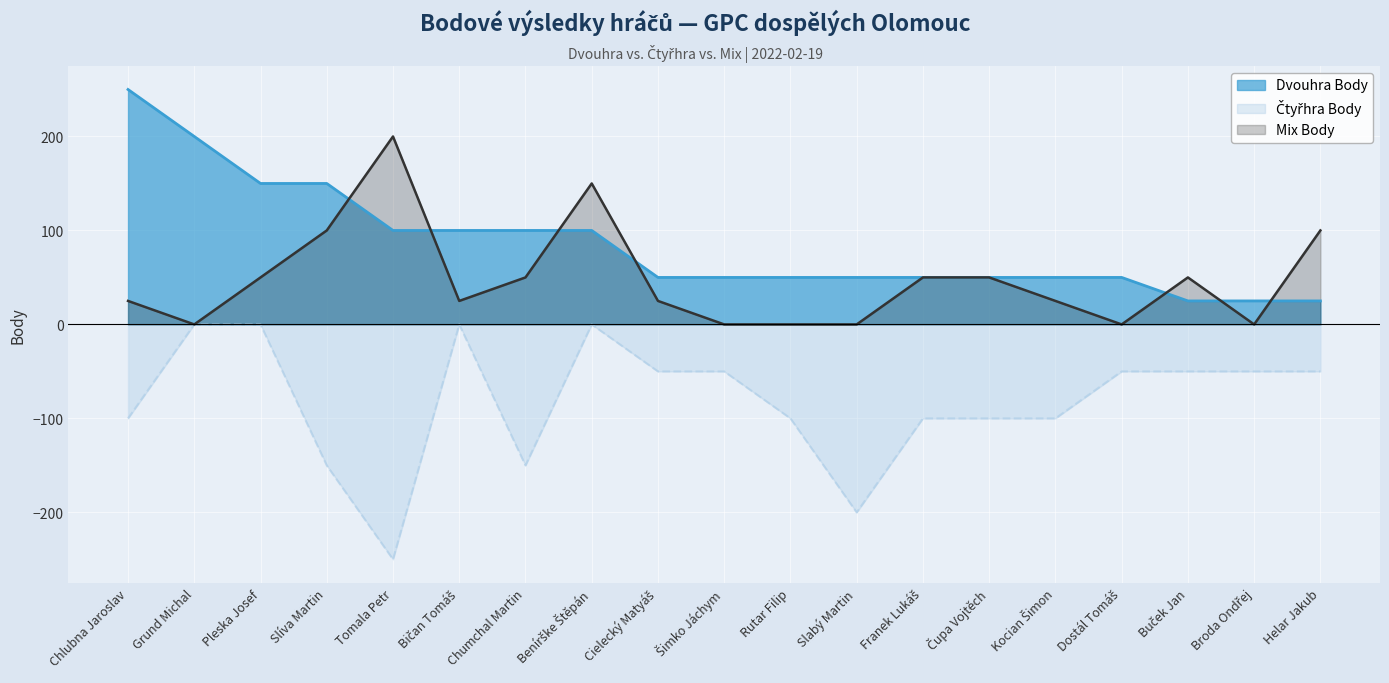

How many values in Čtyřhra Body are below zero?

15